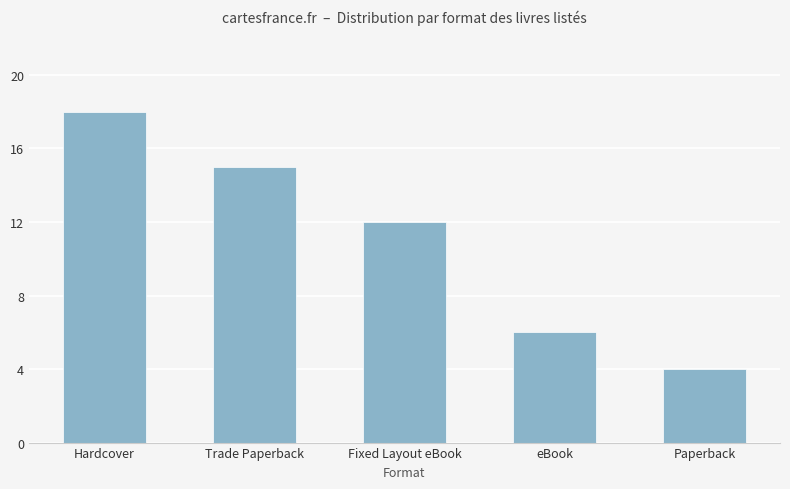

How many values are below 12?

2